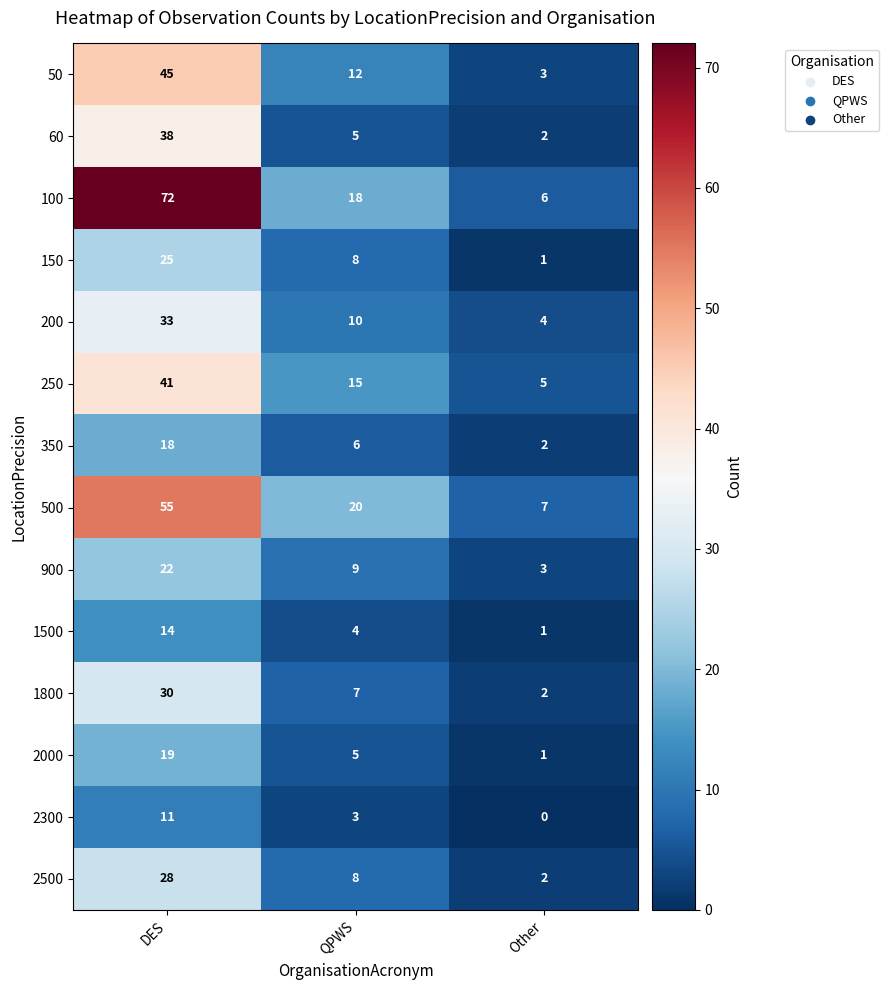

What is the difference between the maximum and second lowest values in the 50 series?

33